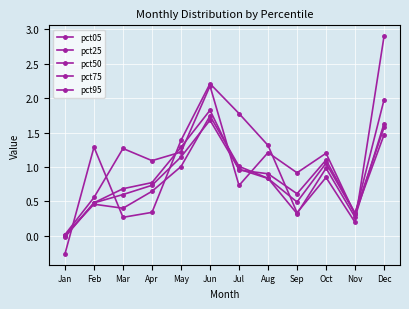

Count the number of data series in this chart.

5